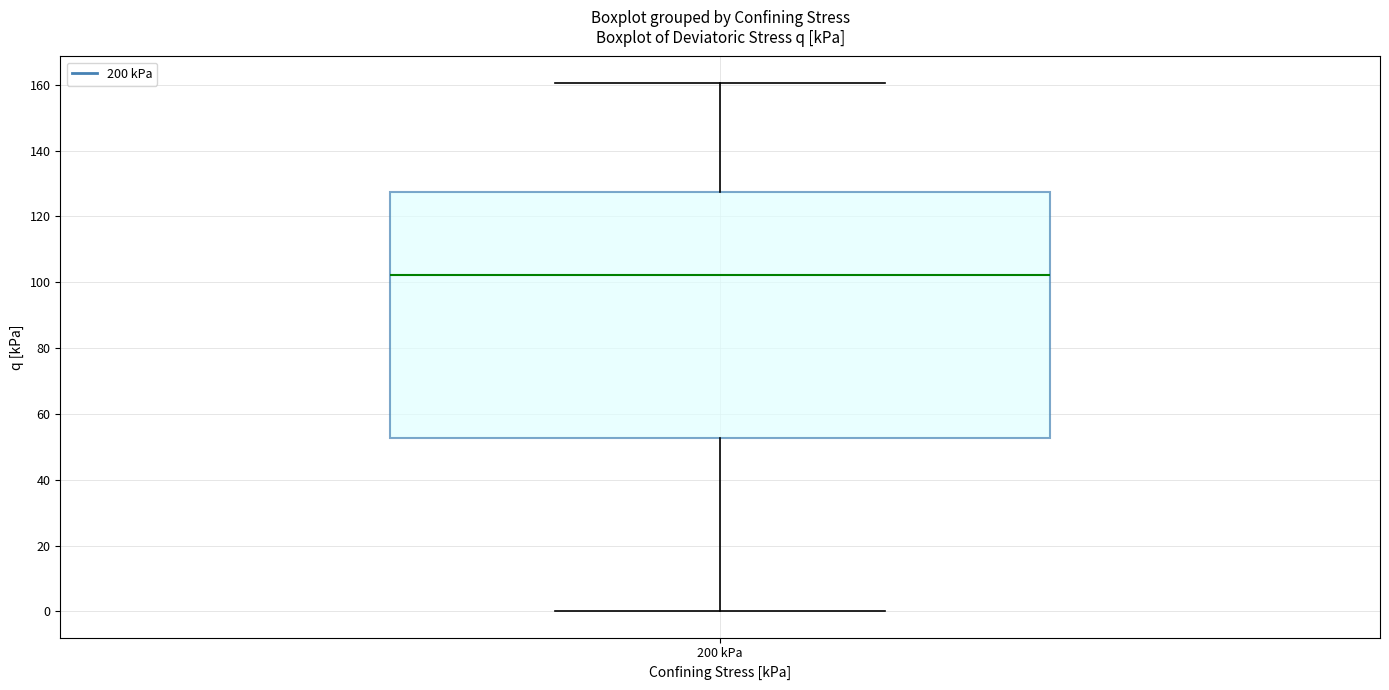

Read this box plot against the y-axis: the position of the median line, the range covered by the box, and the ends of both whiskers. The values are not printed on the chart, so give them approximately, as read against the axis.

median 102, box 52 to 128, whiskers 0 to 160